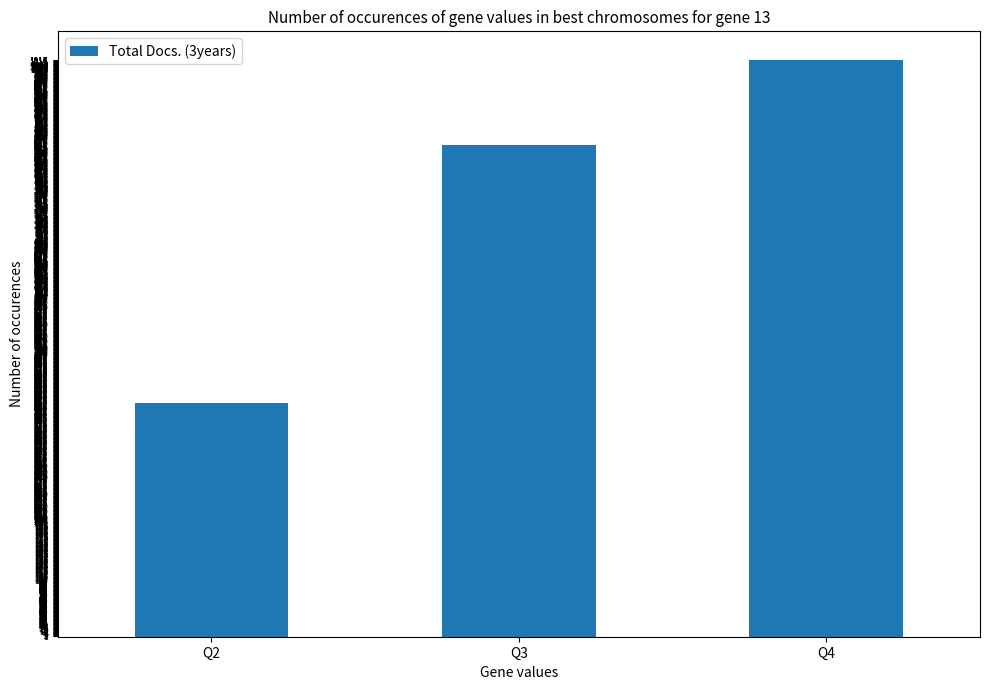

What is the ratio of the value at Q3 to the value at Q4?

0.9